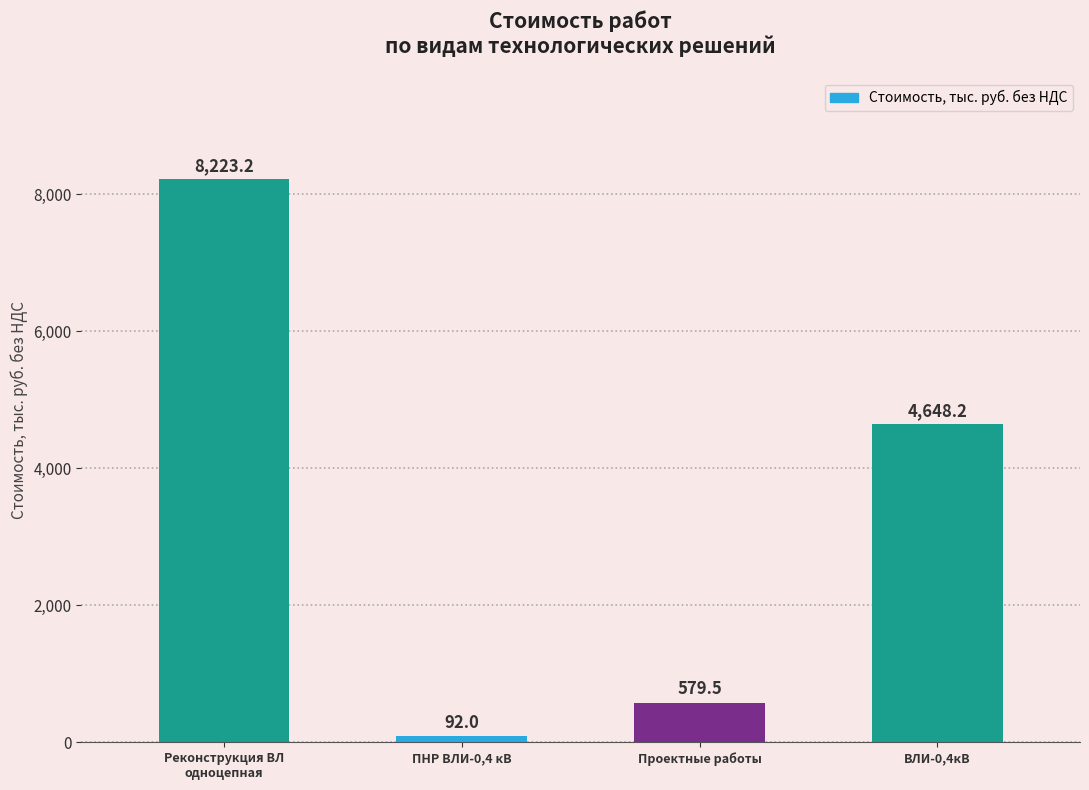

What is the value of the 2nd bar from the left?

92.0